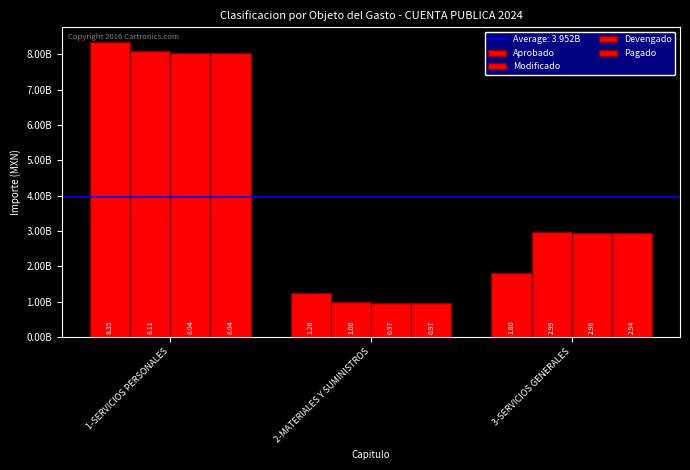

Are the bars grouped side by side (vs. stacked)?

Yes